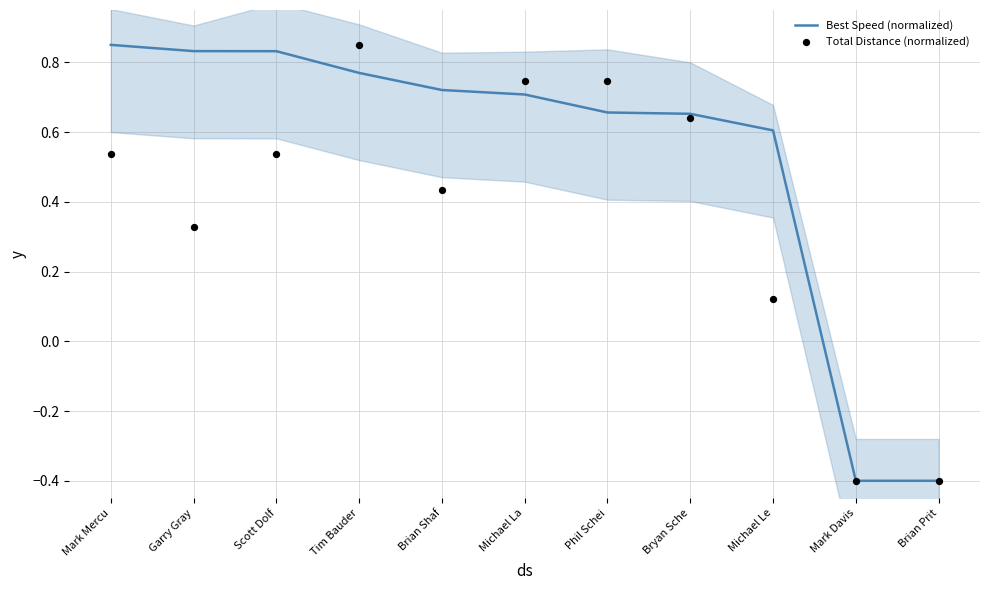

What is the total value across all series at Bryan Sche?

1.3